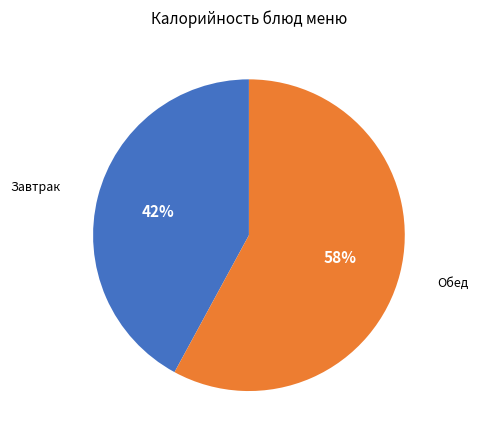

Does any single category account for the majority?

Yes